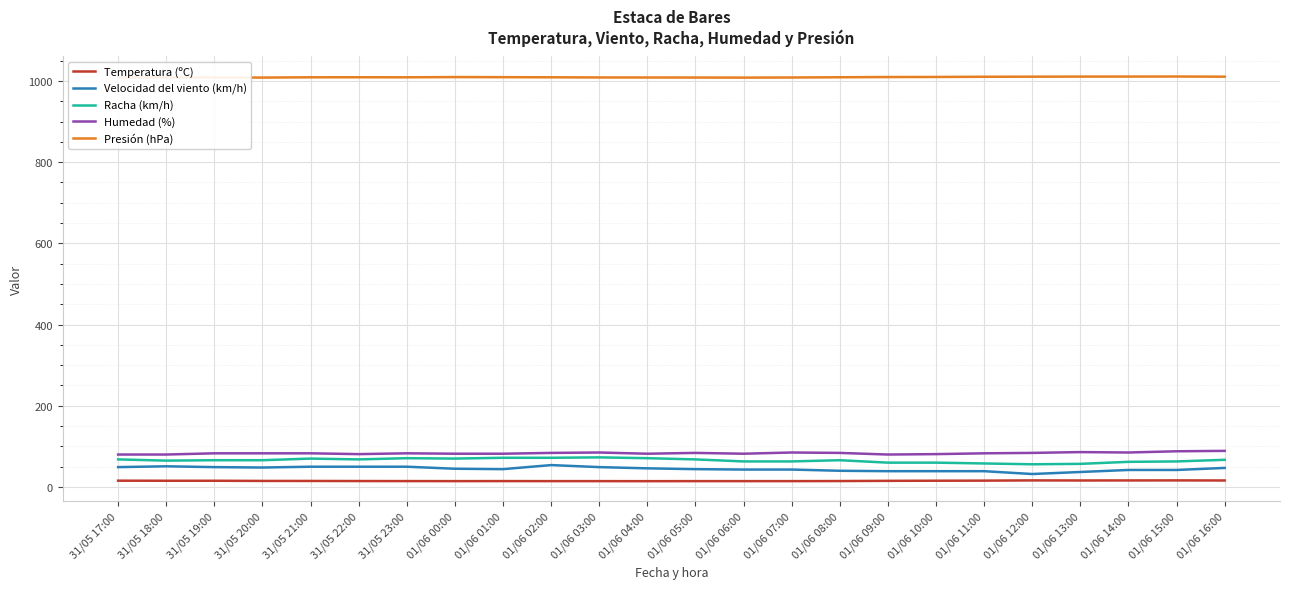

What is the minimum value for Racha (km/h)?

56.0